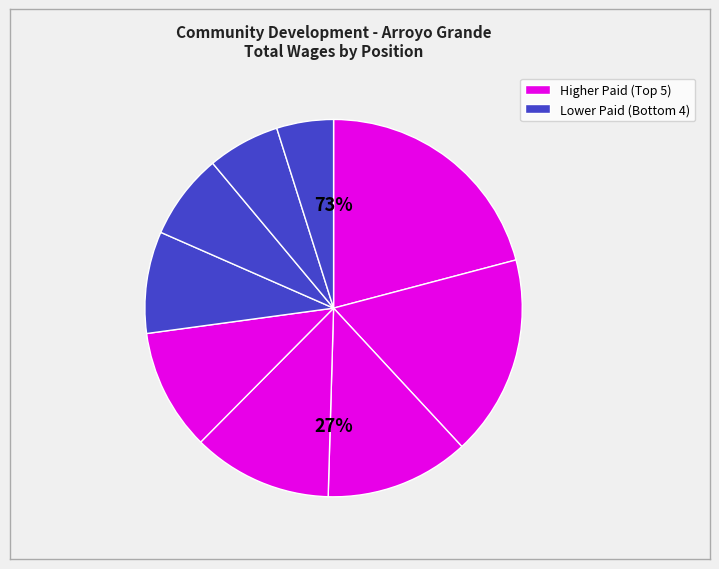

Is there a majority slice in this chart?

No